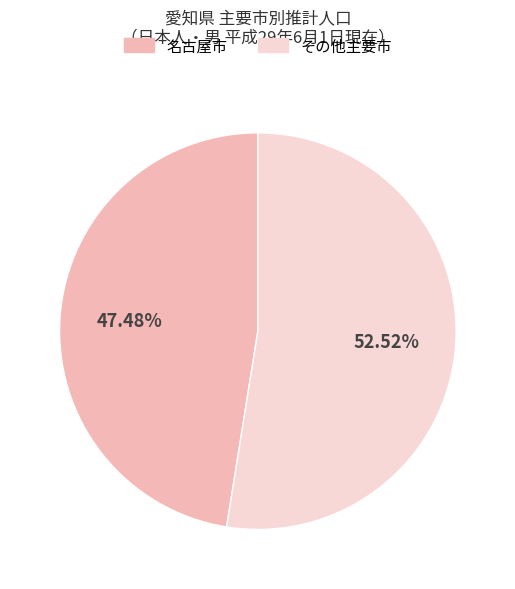

Is there a majority slice in this chart?

Yes